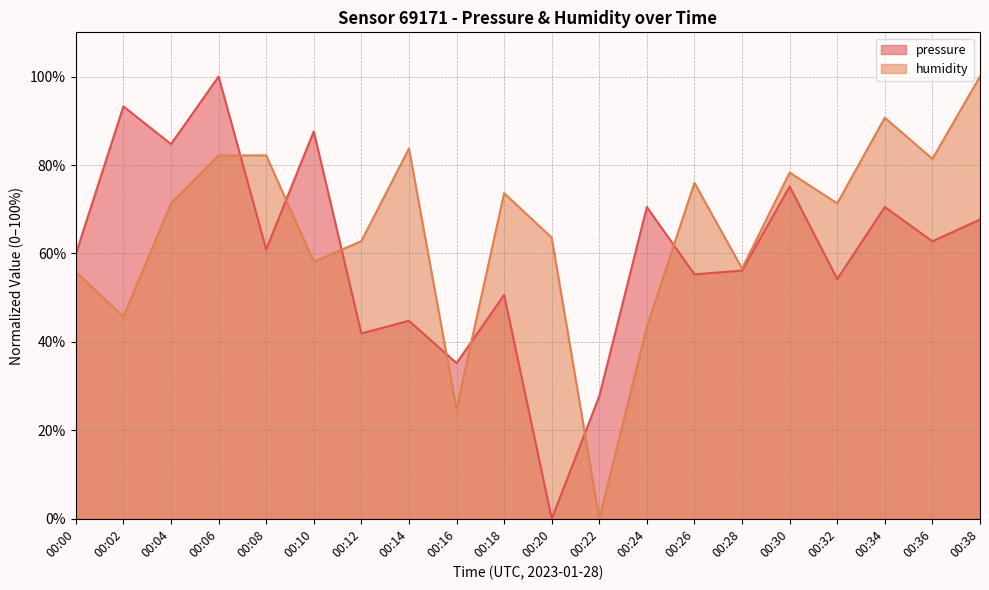

What is the difference between the highest and lowest values at 00:04?

13.4